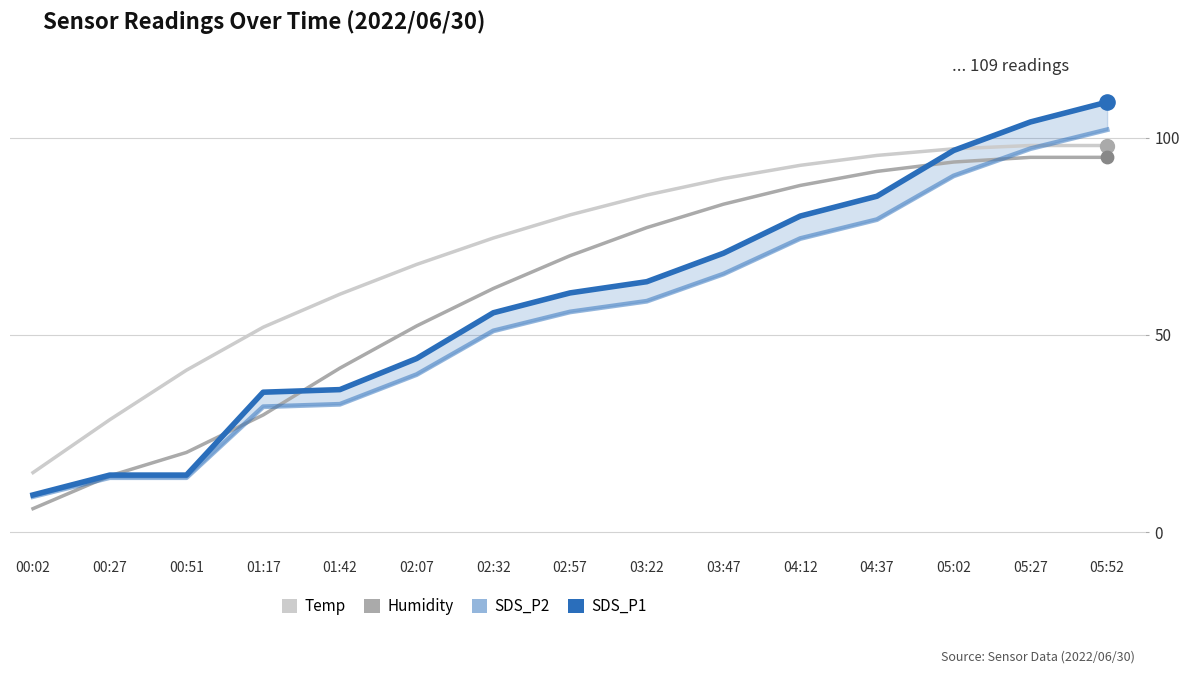

Which series contains the lowest Y value?

Humidity